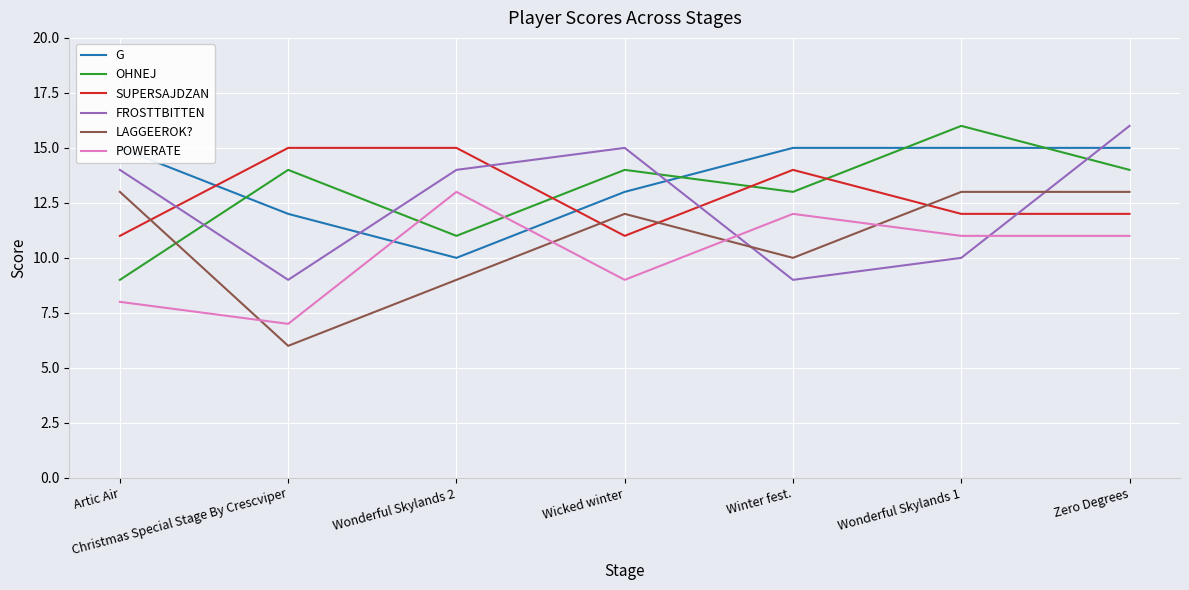

Where is the first local minimum for POWERATE?

Christmas Special Stage By Crescviper